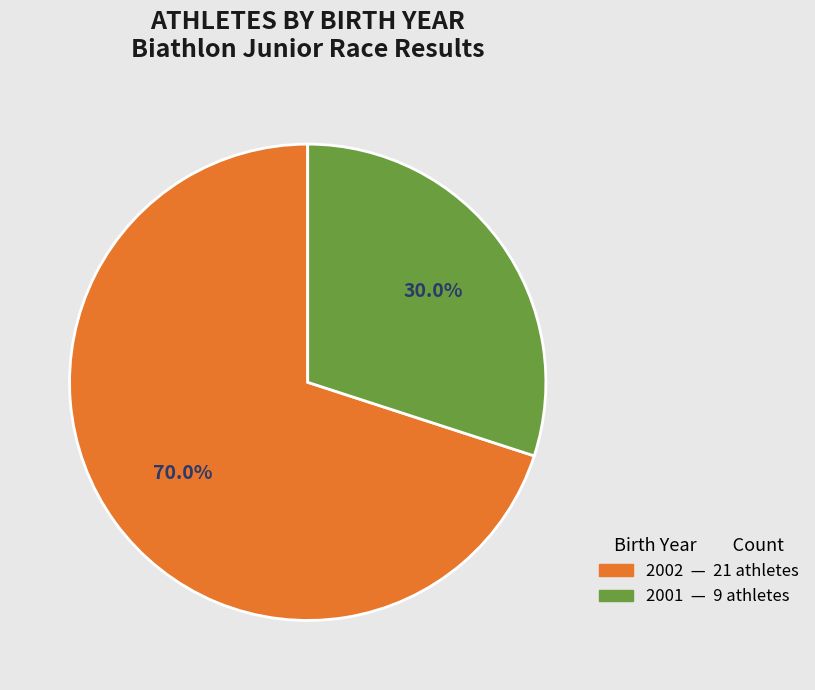

What is the smallest slice in the pie chart?

2001